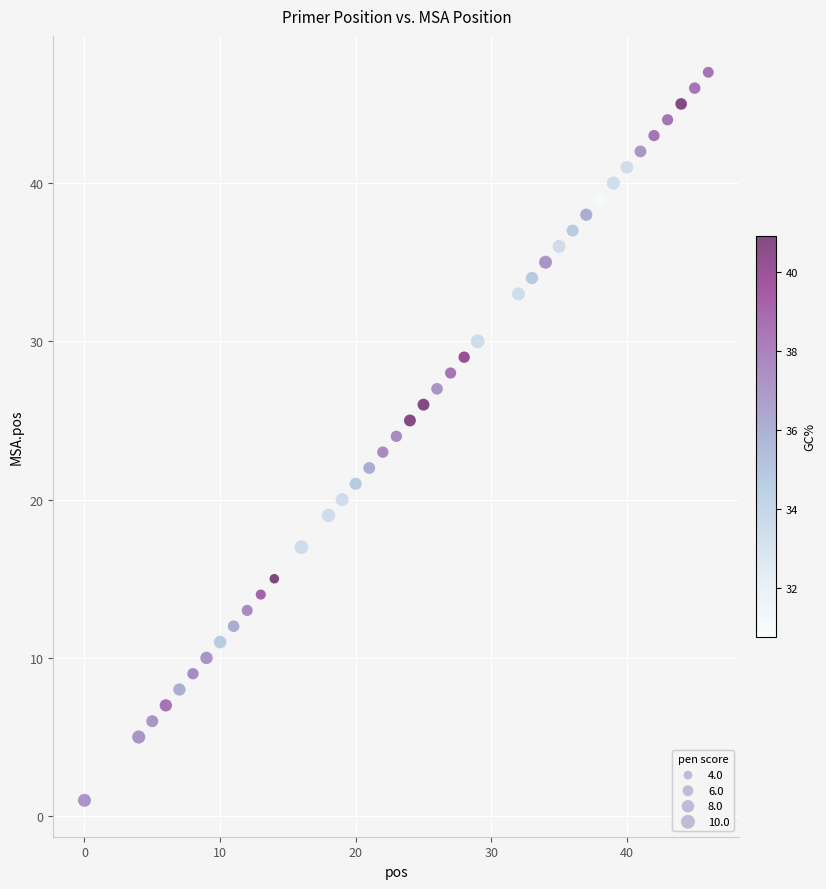

What is the range of X values (max minus min)?

46